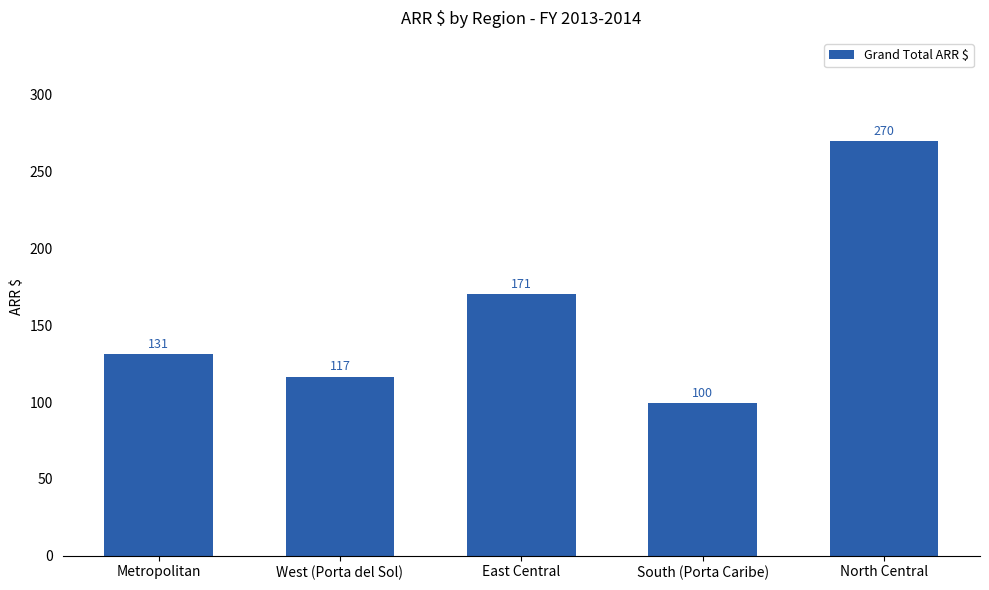

The chart shows a value of 302.8 at East Central. True or false?

False